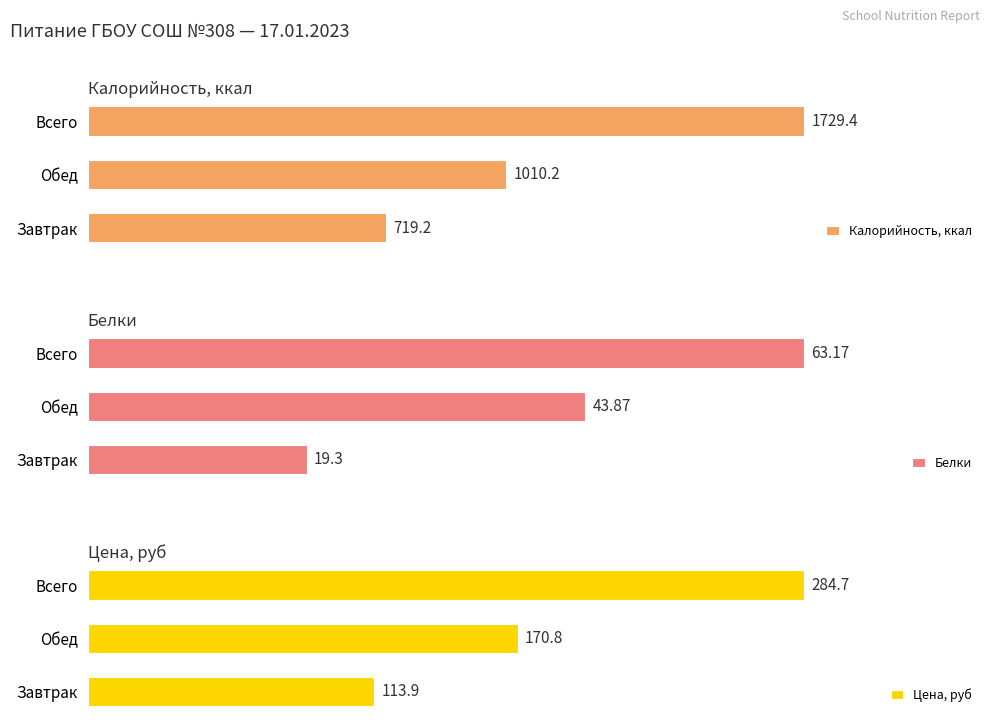

Which category has the lowest value in the Цена, руб series?

Завтрак